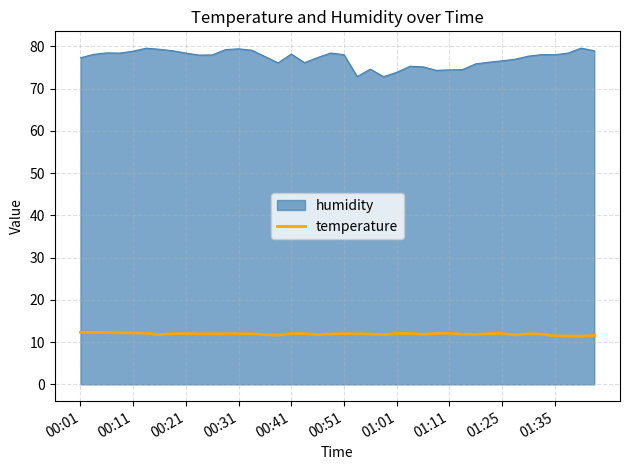

List the series in order of their peak value, highest first.

humidity, temperature